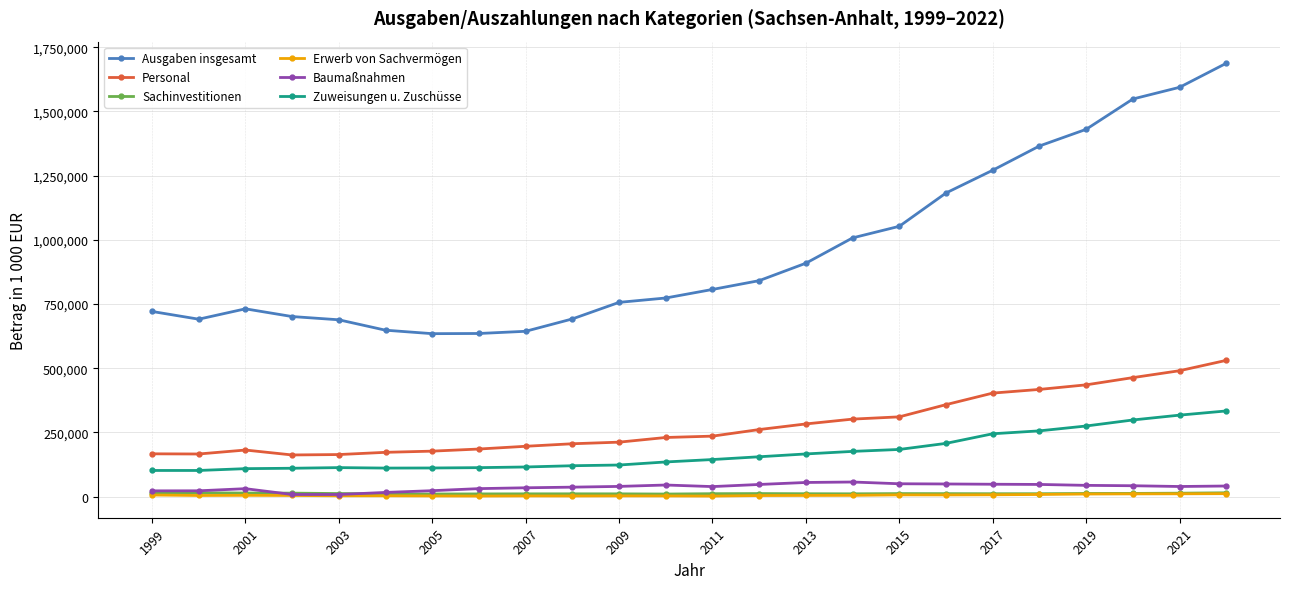

Which series has the largest total across all categories?

Ausgaben insgesamt